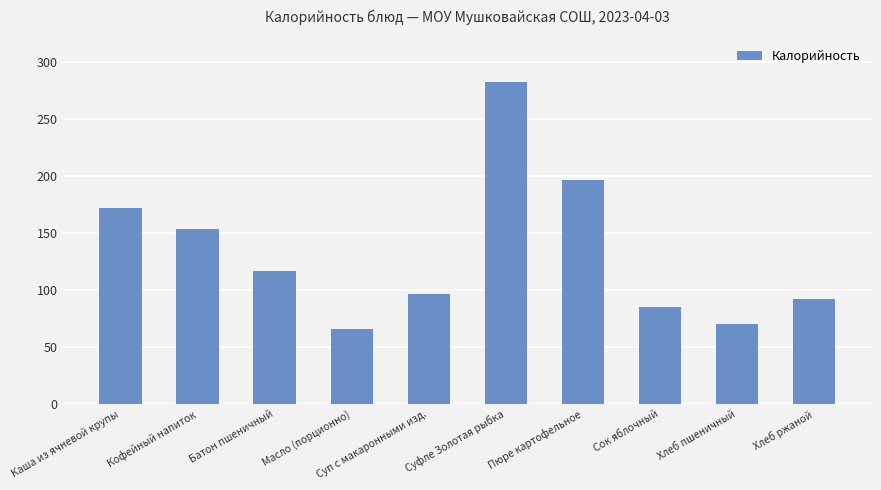

Where does the data first go above 116?

Каша из ячневой крупы